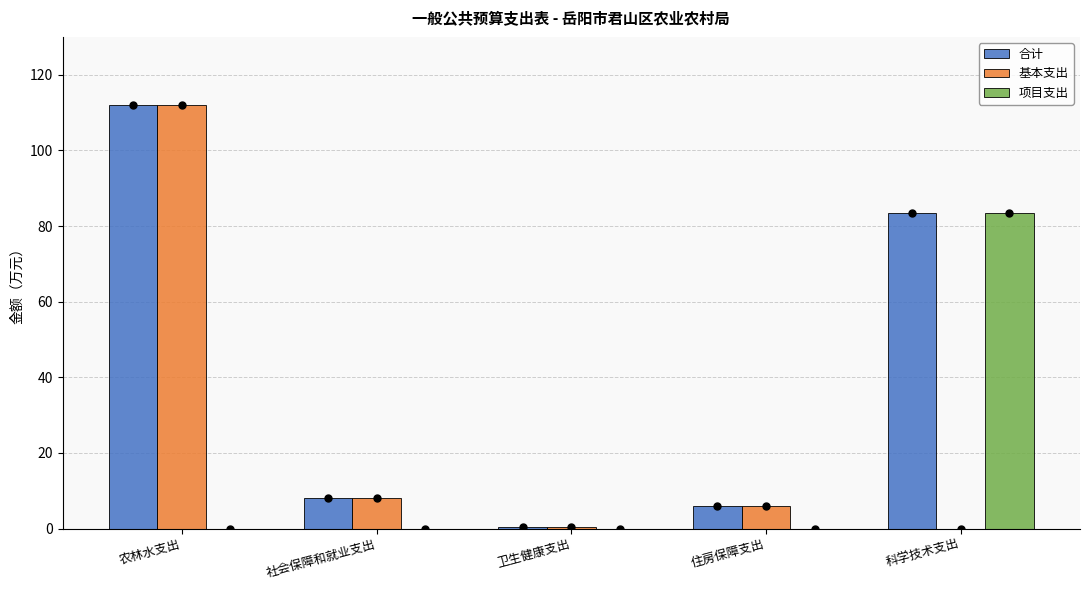

What is the sum of the 合计 values at 农林水支出 and 社会保障和就业支出?

120.1